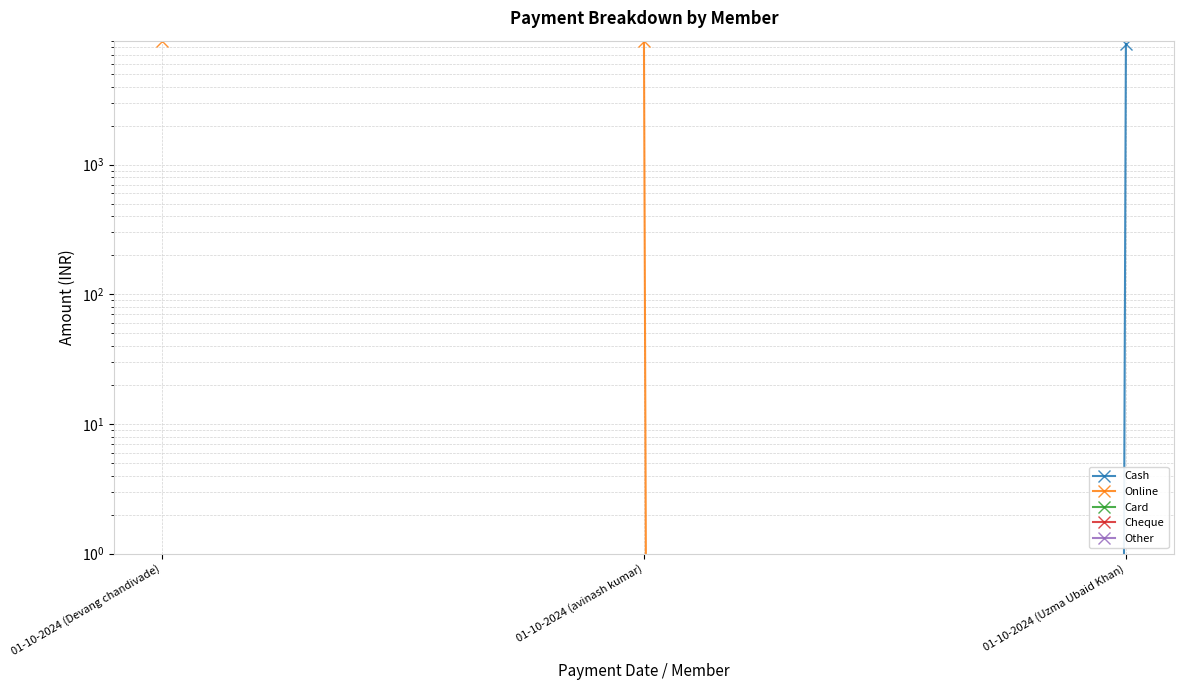

Which series has the largest range (max minus min)?

Online